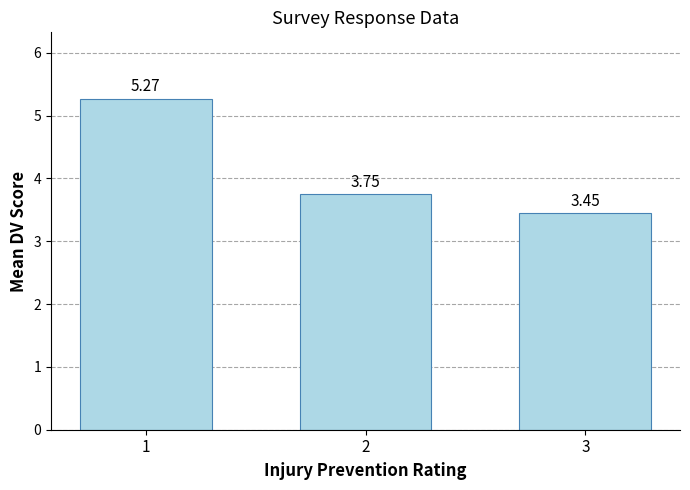

What is the difference between the maximum and minimum values?

1.8